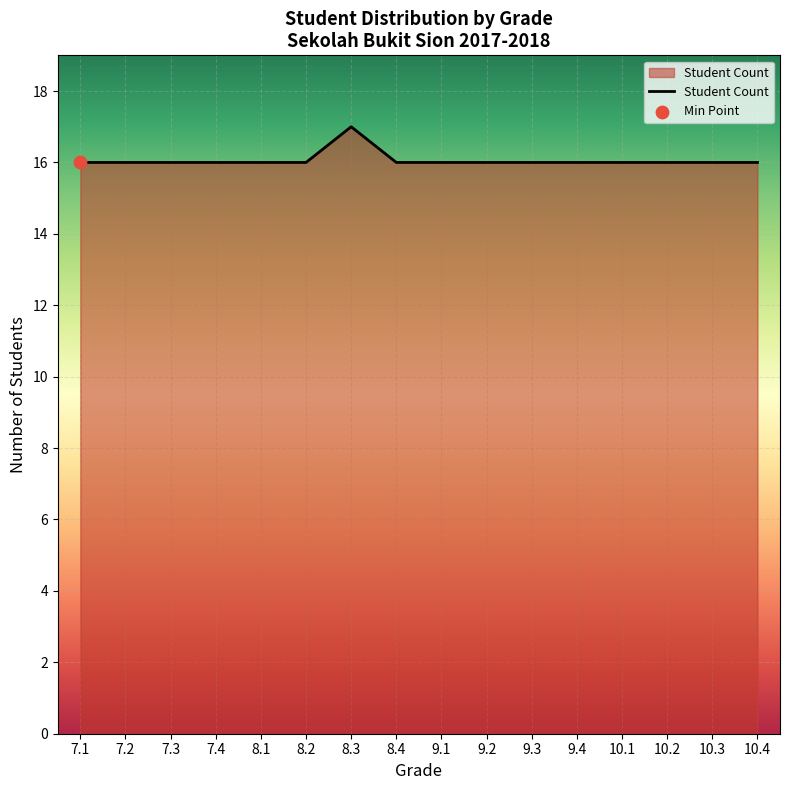

Approximately how many times larger is the value at 8.1 compared to 9.4?

1.0